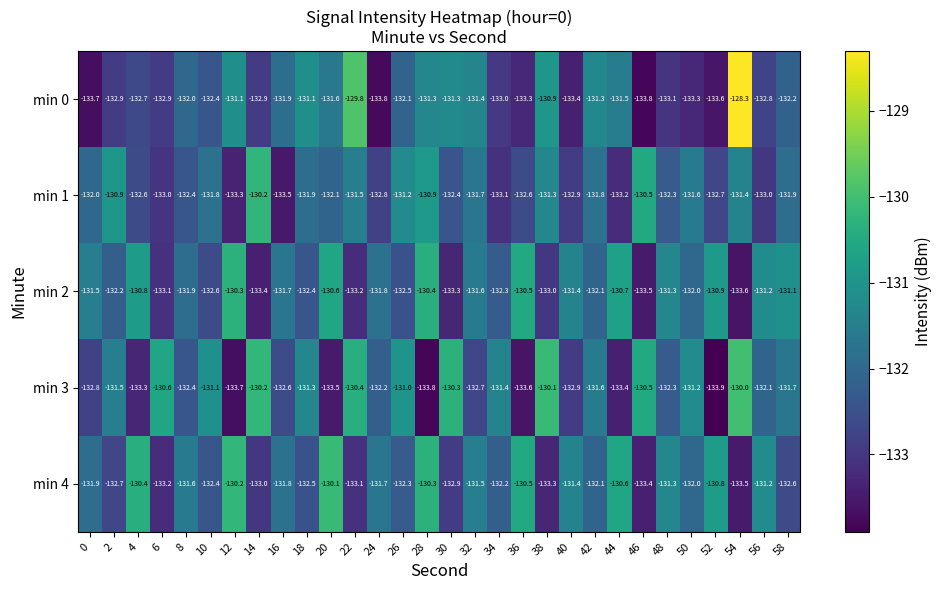

Which series has the largest total across all categories?

min 4